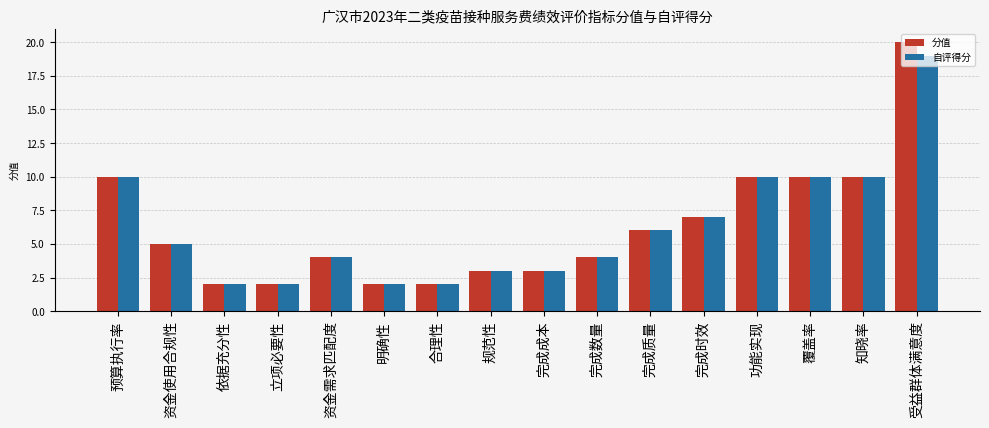

Is the value of 分值 at 合理性 greater than the value of 自评得分 at 规范性?

No